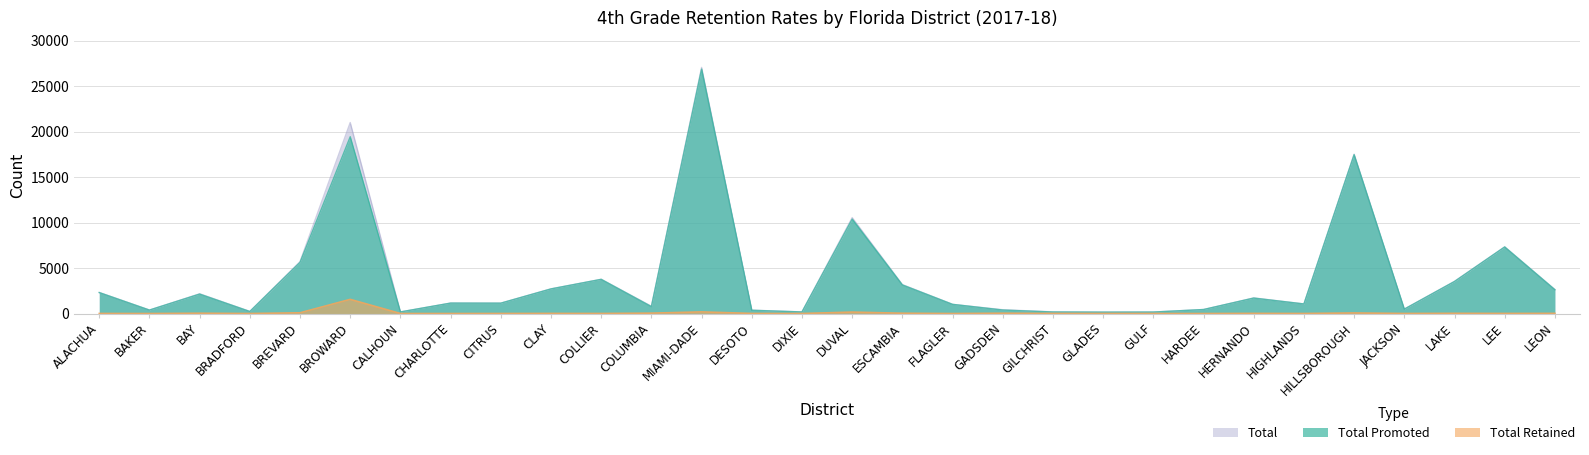

At which category does the chart reach its minimum across all series?

BAKER